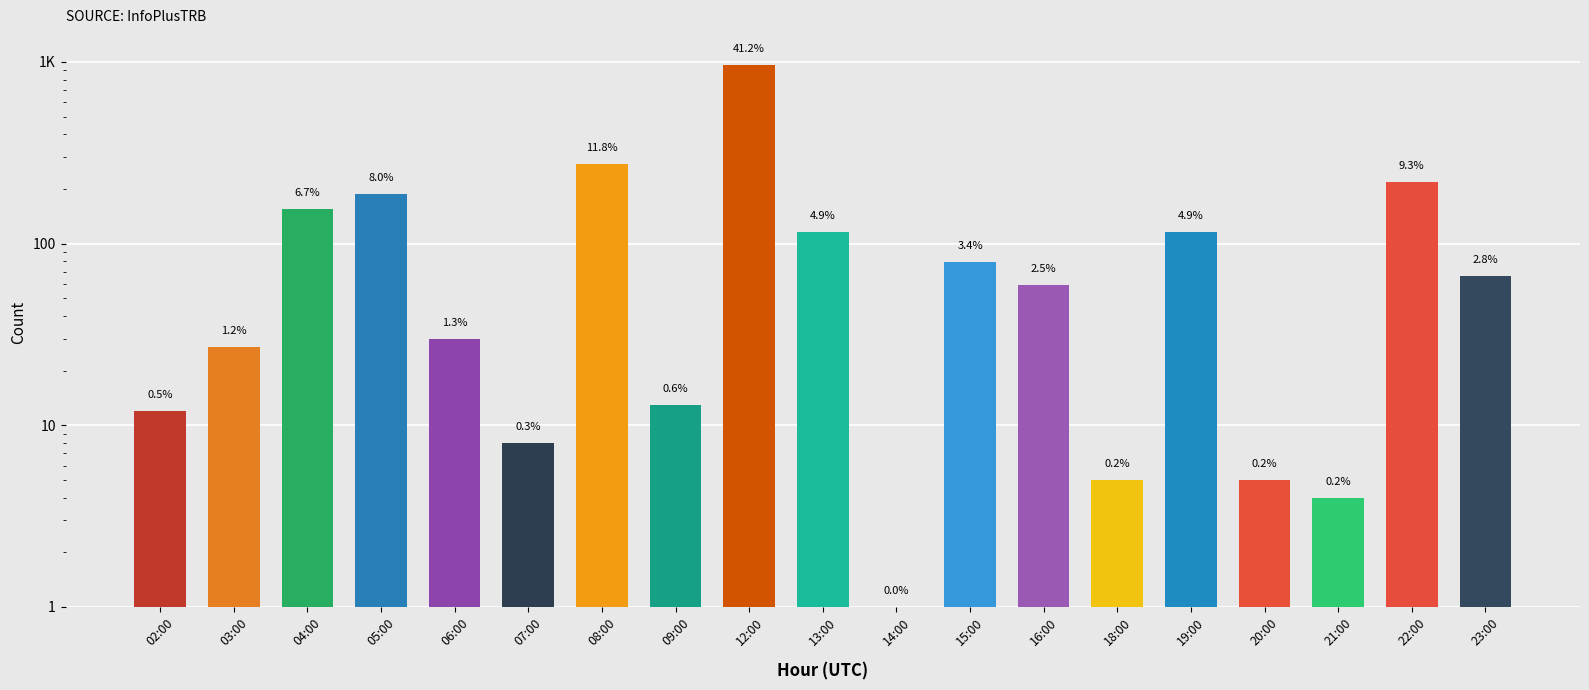

Reading left to right, extract all data points from this chart.

12	27	156	188	30	8	276	13	965	116	1	79	59	5	116	5	4	219	66